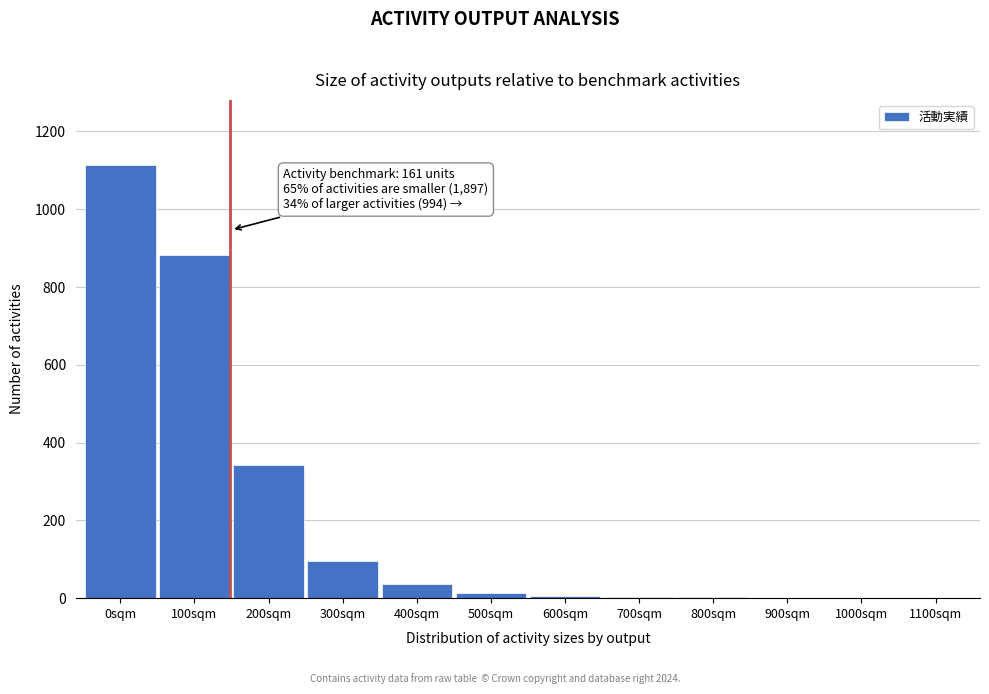

Between 1100sqm and 0sqm, which is larger?

0sqm